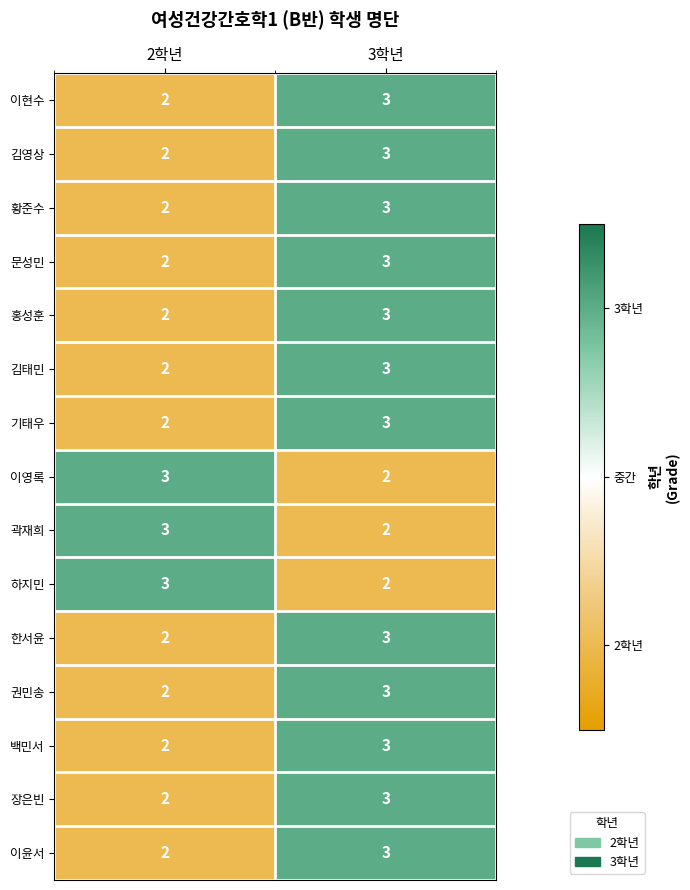

Reading left to right, what are all the values shown in this chart?

이현수: 2	3
김영상: 2	3
황준수: 2	3
문성민: 2	3
홍성훈: 2	3
김태민: 2	3
기태우: 2	3
이영록: 3	2
곽재희: 3	2
하지민: 3	2
한서윤: 2	3
권민송: 2	3
백민서: 2	3
장은빈: 2	3
이윤서: 2	3